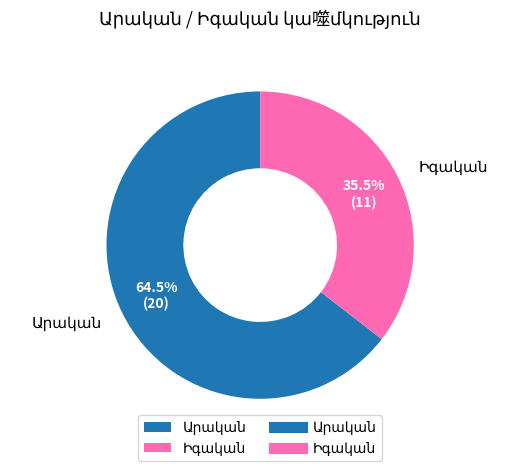

Count the number of slices in the pie.

2